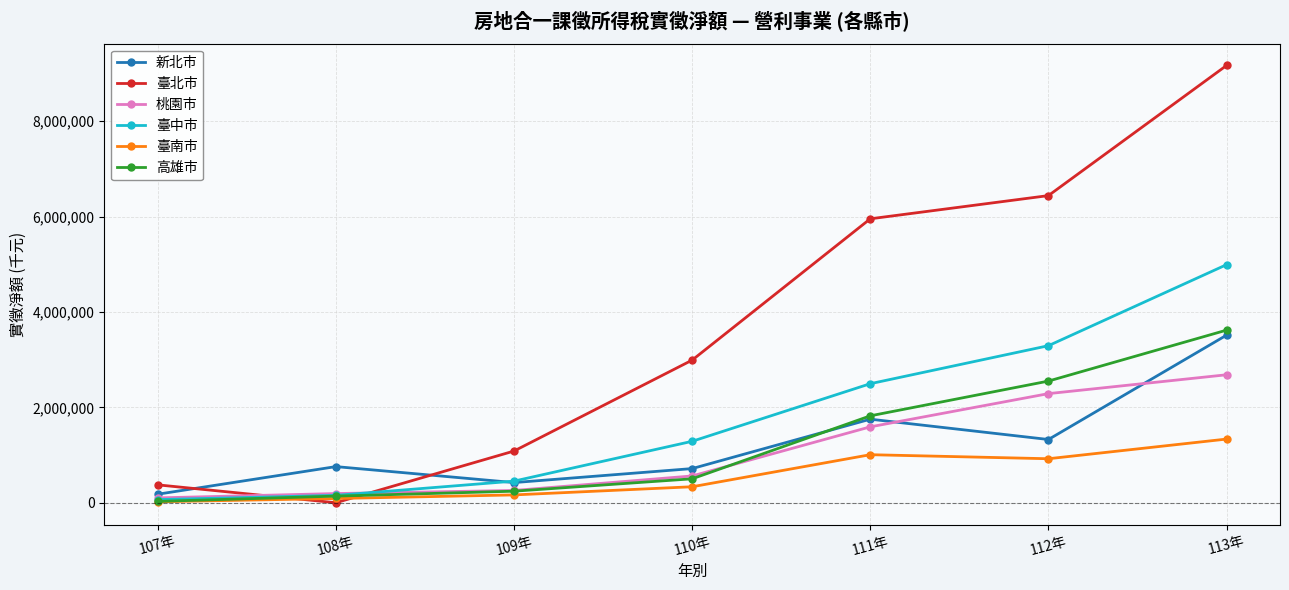

Between 110年 and 113年, which series saw the biggest shift?

臺北市